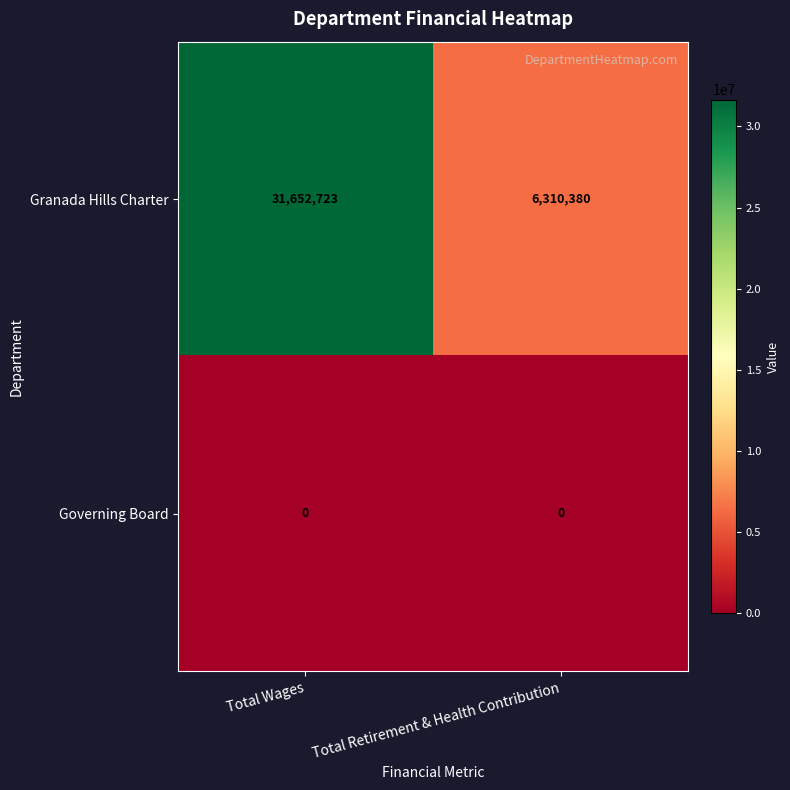

Count the number of categories in the chart.

2